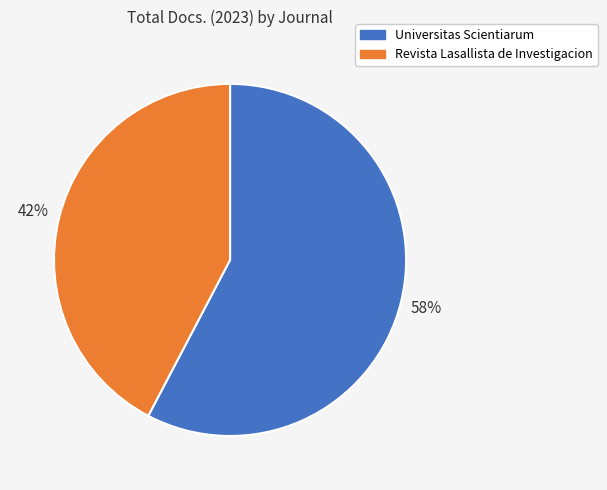

Rank the categories by value from highest to lowest.

Universitas Scientiarum, Revista Lasallista de Investigacion